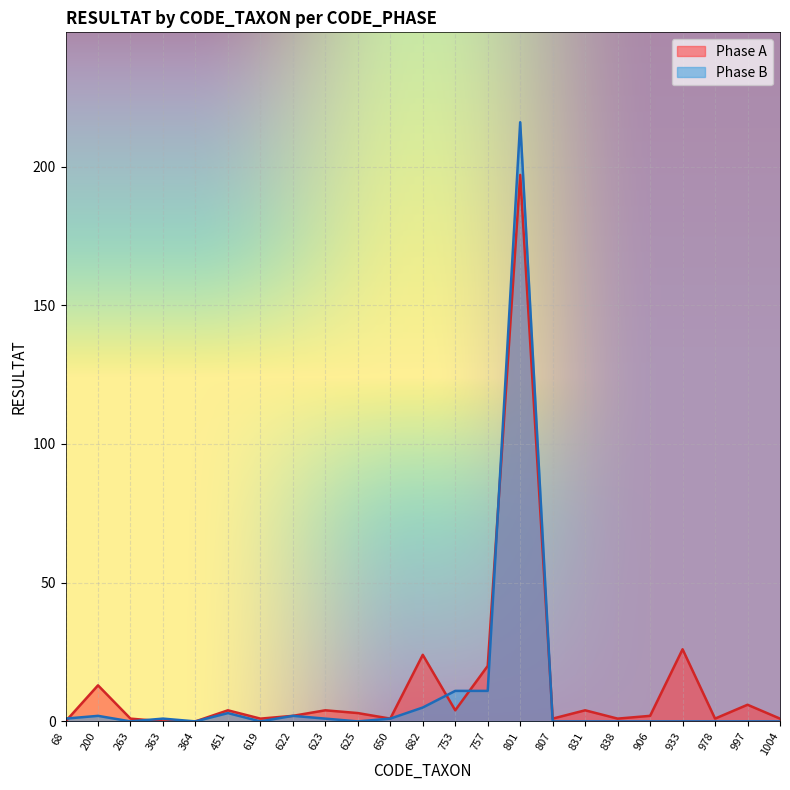

Which series has the largest range (max minus min)?

Phase B